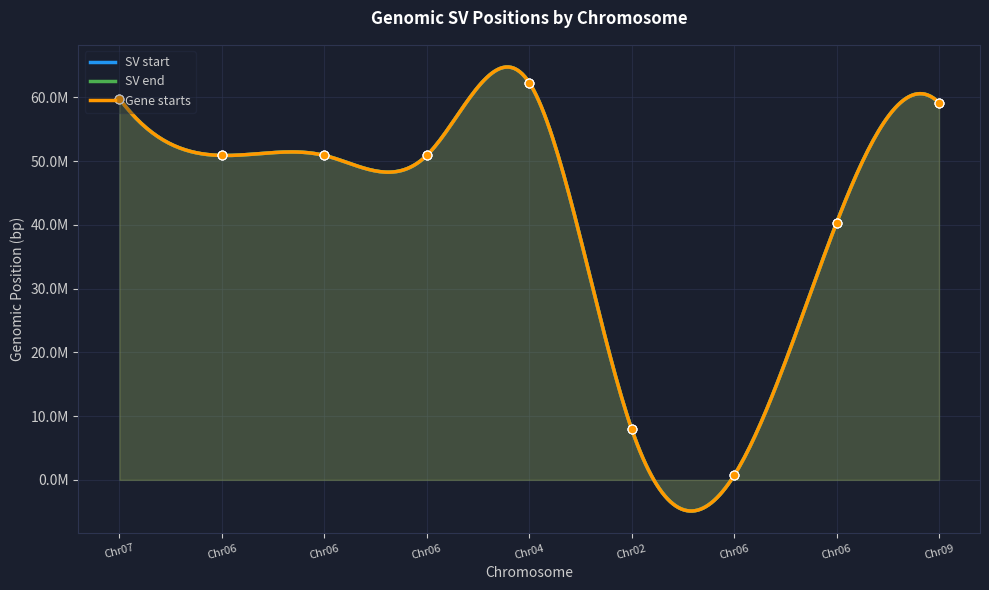

At which category is the sum across all series the highest?

Chr04